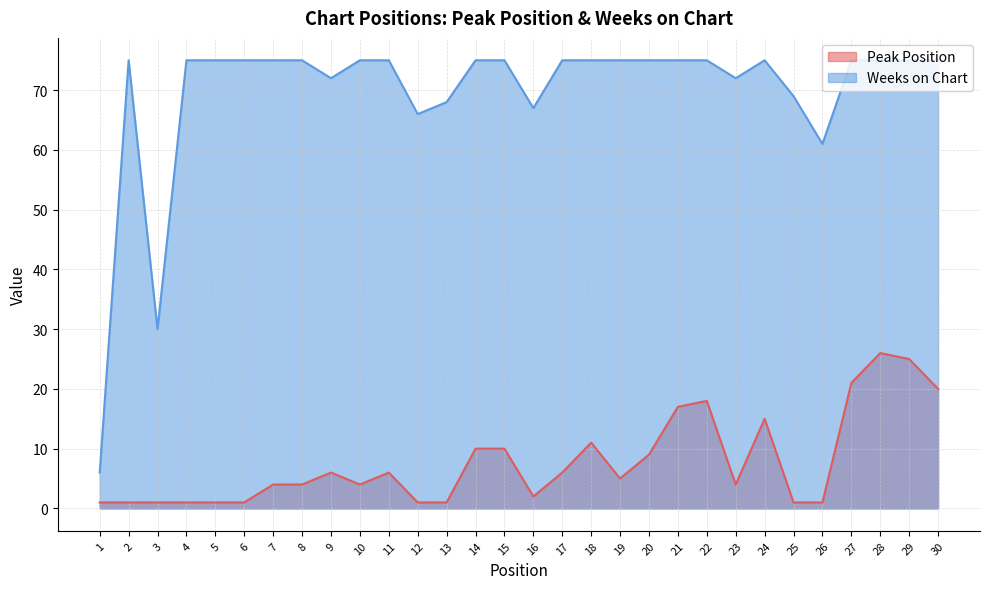

List the series in order of their overall mean, lowest first.

Peak Position, Weeks on Chart